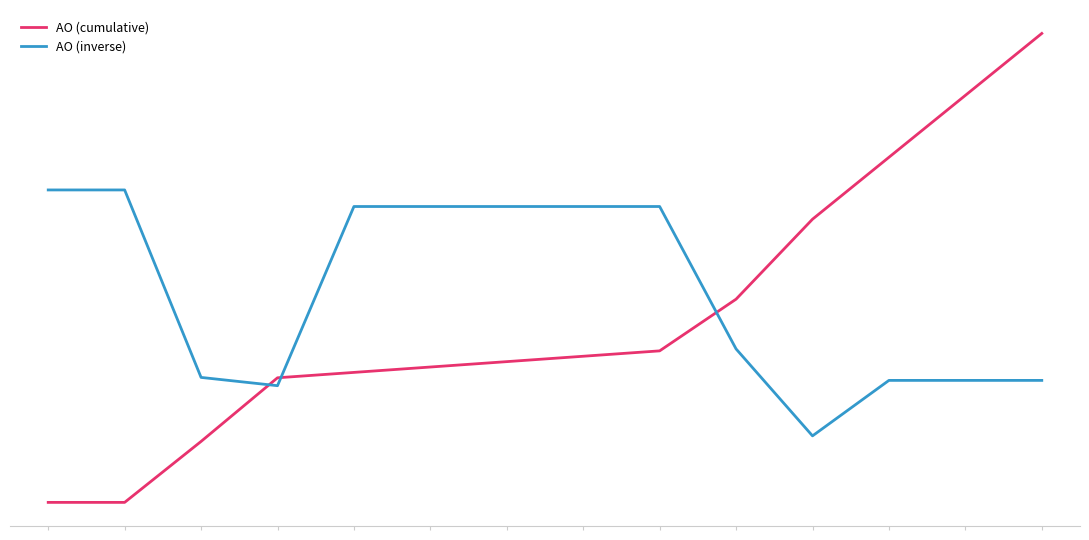

At which category does AO (inverse) reach its first local valley?

3